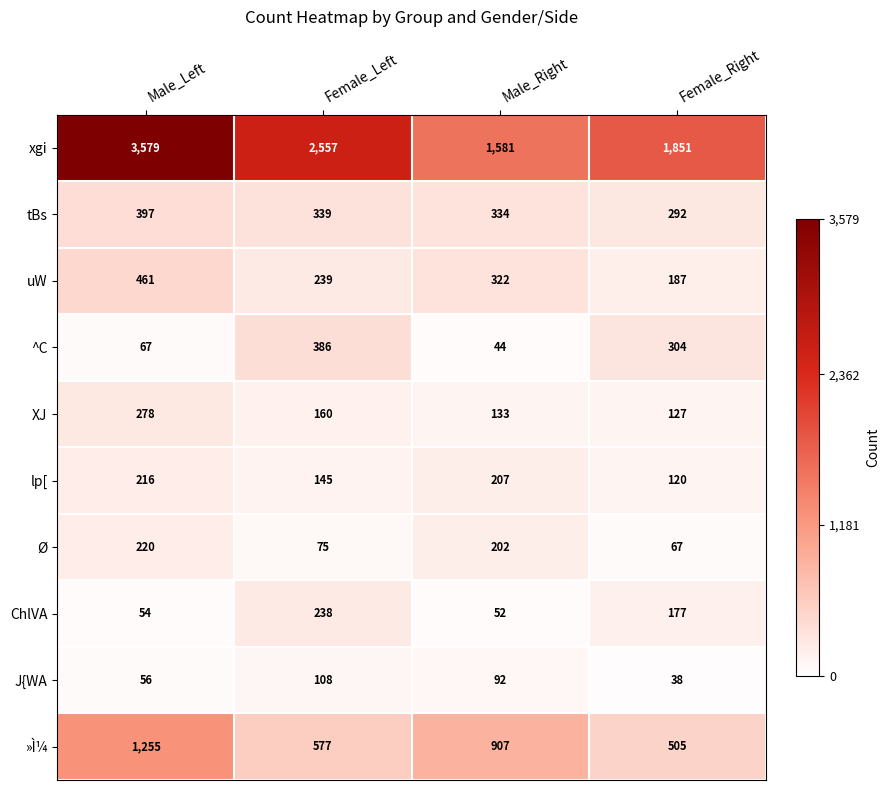

Which series has the widest spread of values?

xgi